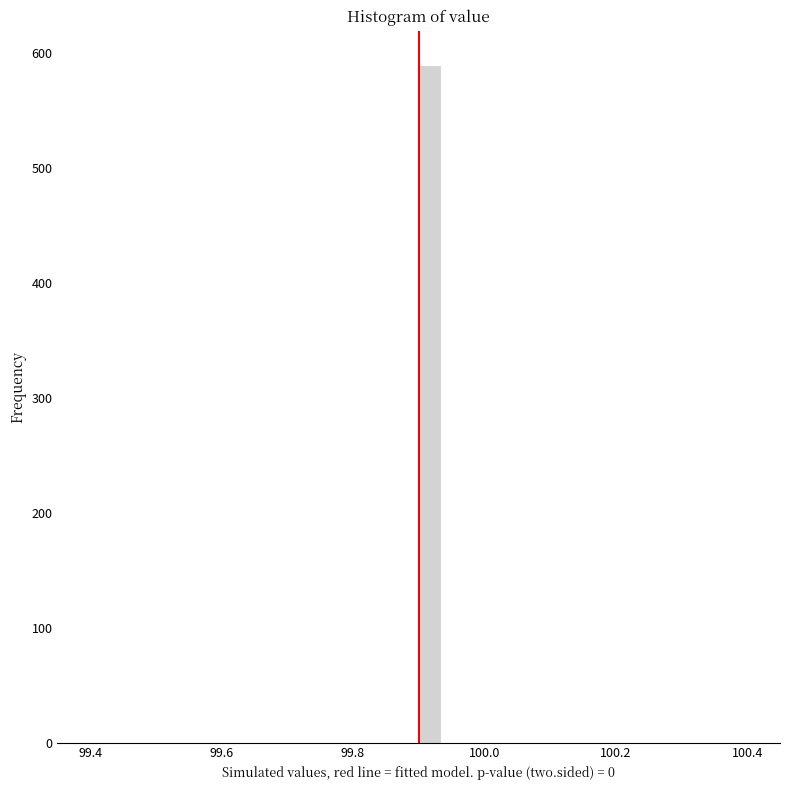

Around what value on the x-axis is the tallest bar? Give the approximate position of its centre, as read against the axis.

99.92